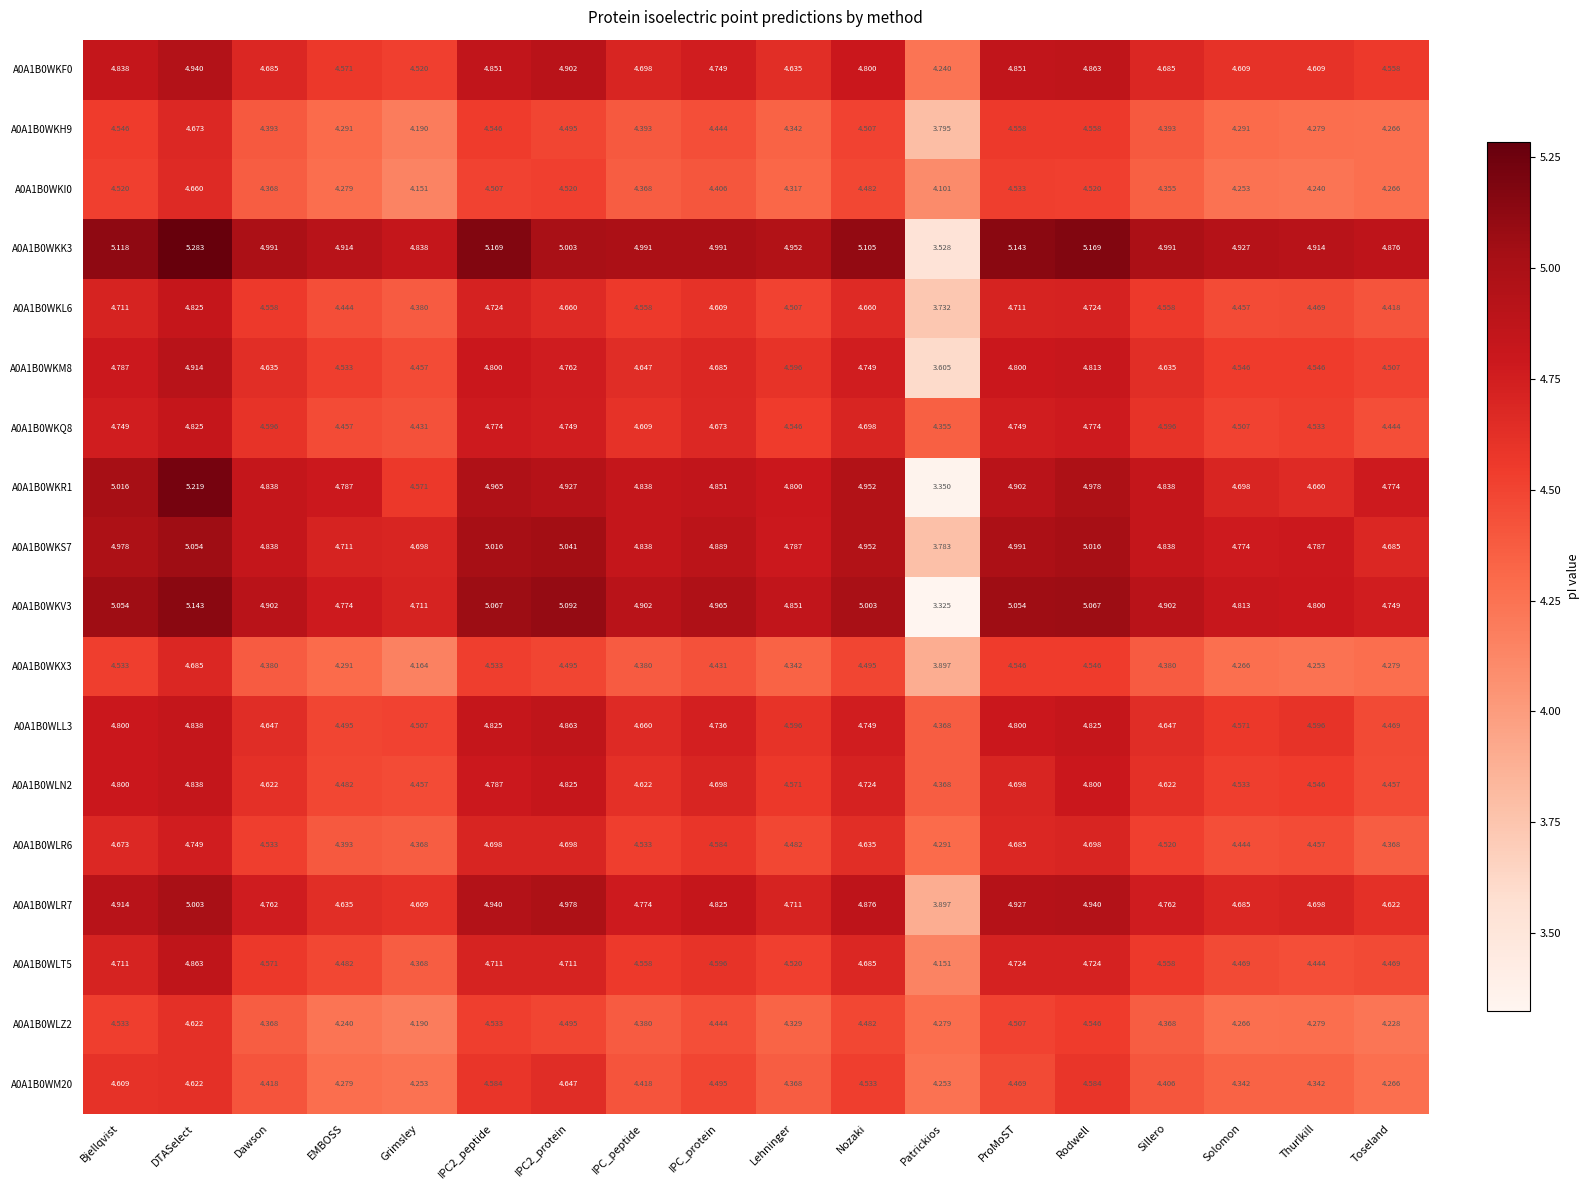

Where is A0A1B0WLR7 nearest to the value 4?

Patrickios